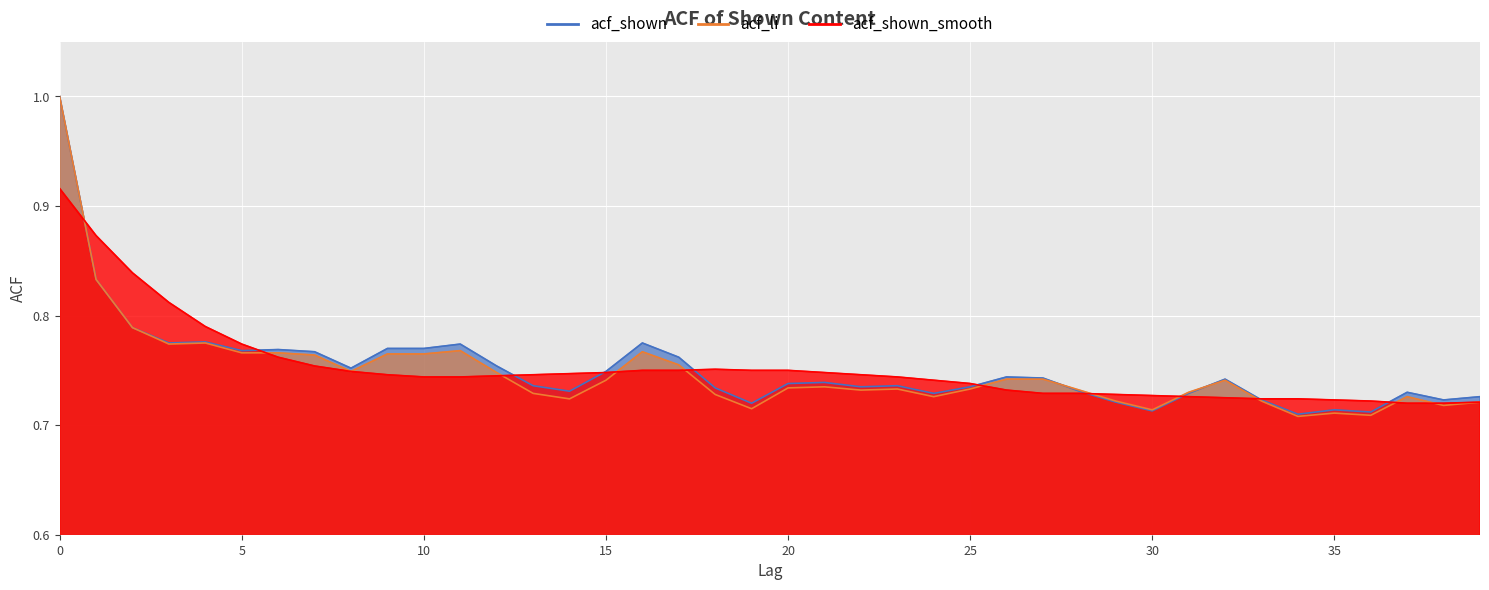

Rank the series by their average value, from lowest to highest.

acf_li, acf_shown, acf_shown_smooth